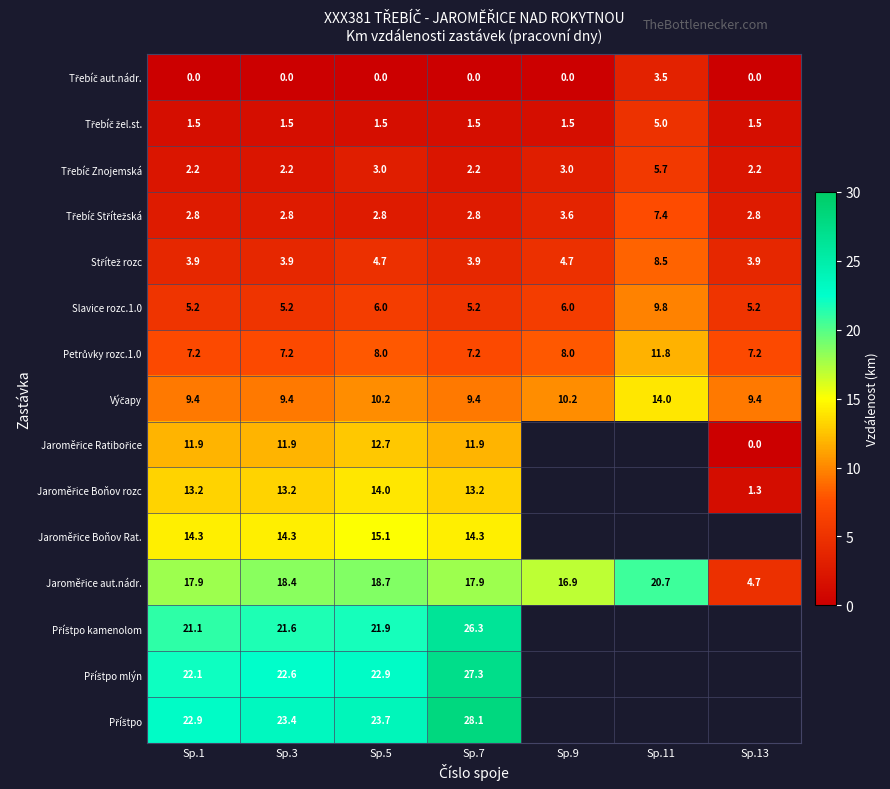

What is the total value across all series at Sp.5?

165.2